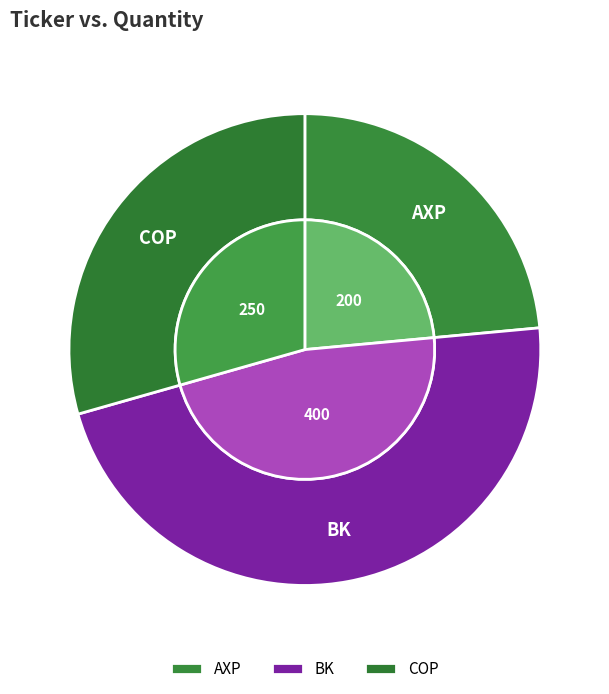

To the nearest percent, what is the difference between the largest and smallest slice percentages?

24%